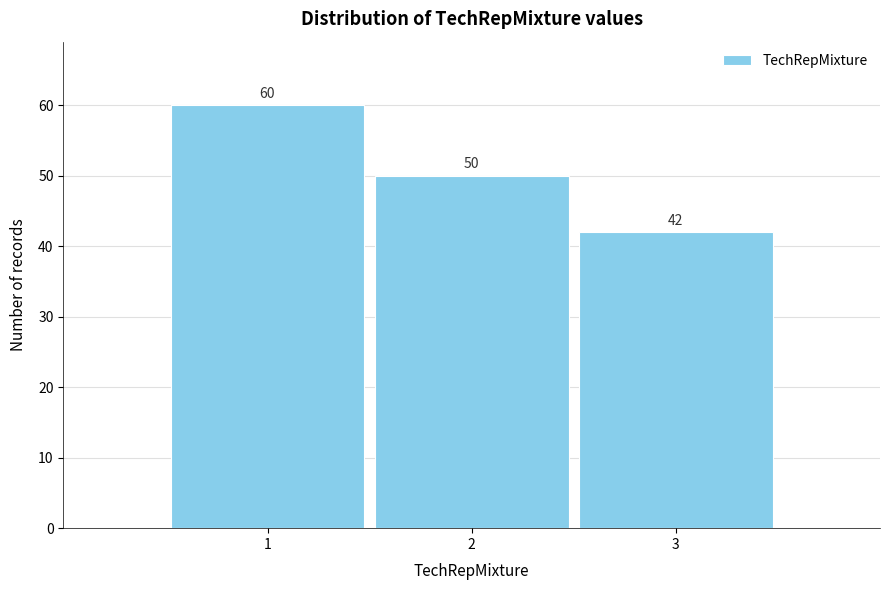

Reading right to left, transcribe all the data shown in this chart.

42	50	60